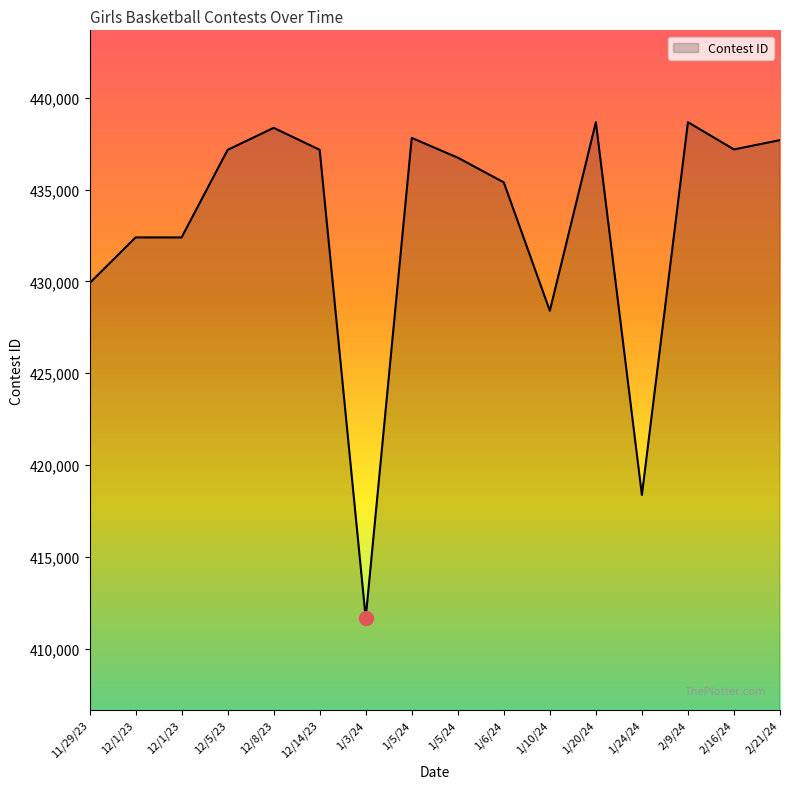

Rank the categories by value from highest to lowest.

2/9/24, 1/20/24, 12/8/23, 1/5/24, 2/21/24, 2/16/24, 12/14/23, 12/5/23, 1/5/24, 1/6/24, 12/1/23, 12/1/23, 11/29/23, 1/10/24, 1/24/24, 1/3/24